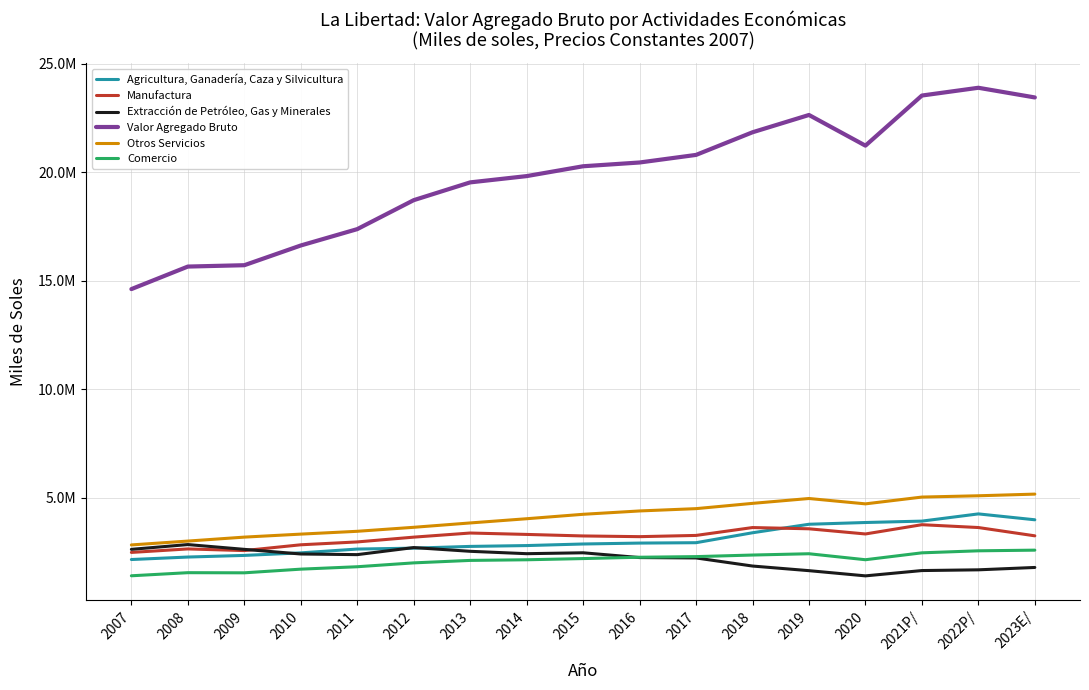

What is the label of the 9th point from the right?

2015